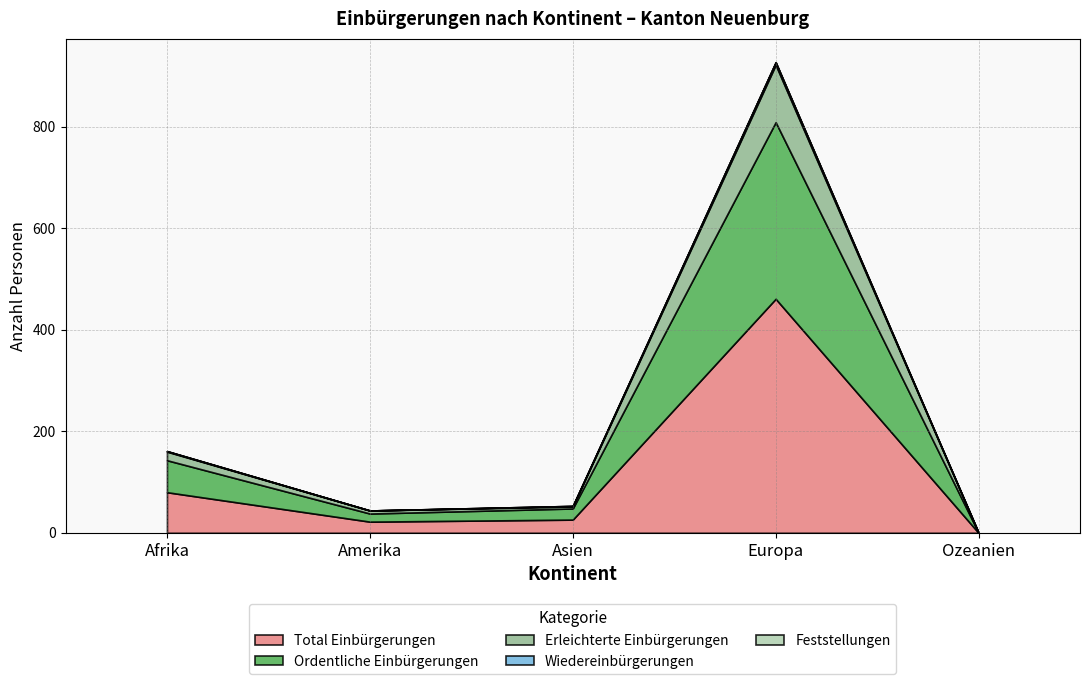

How many data points in Wiedereinbürgerungen are above 1?

1